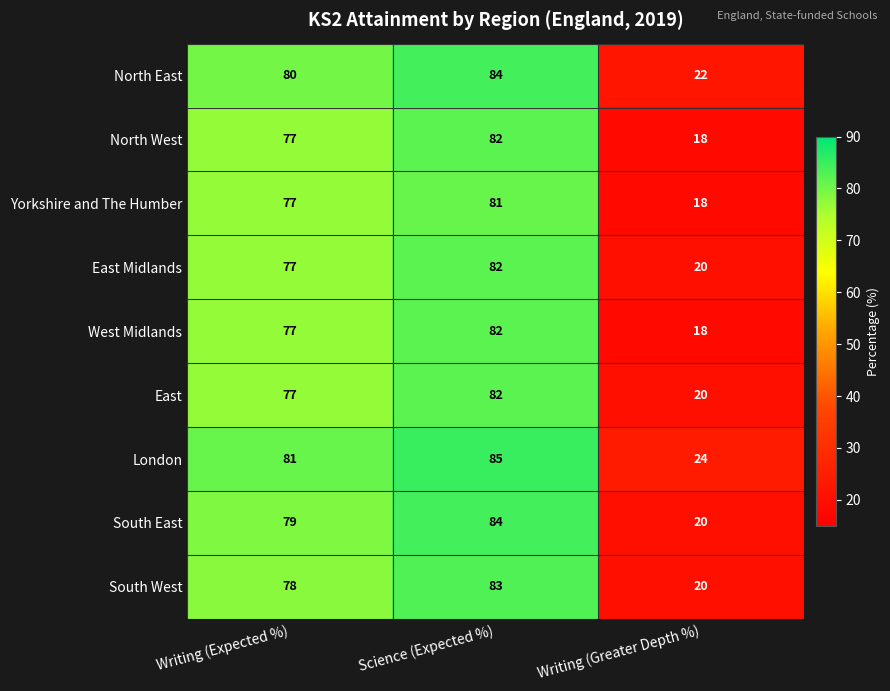

List the labels in order of East Midlands value, largest first.

Science (Expected %), Writing (Expected %), Writing (Greater Depth %)